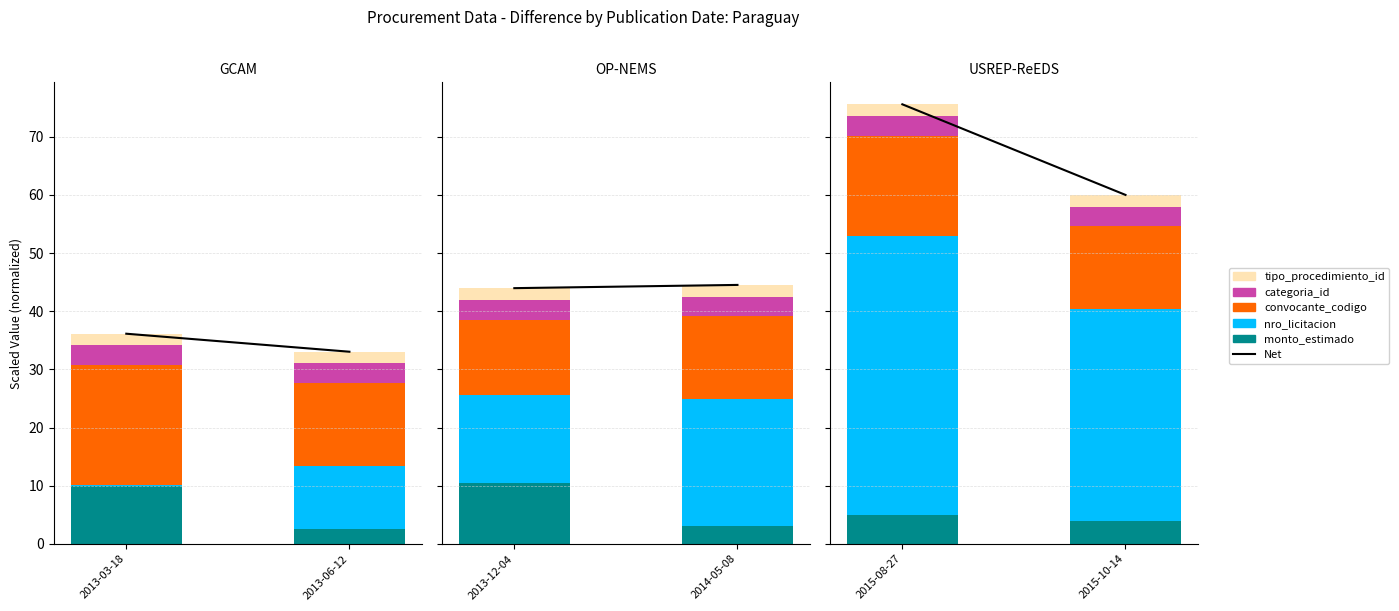

What is the average value of the Net series?

67.8